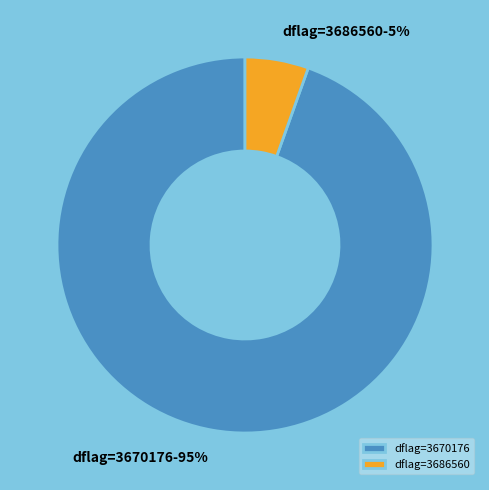

How many segments does this pie chart have?

2